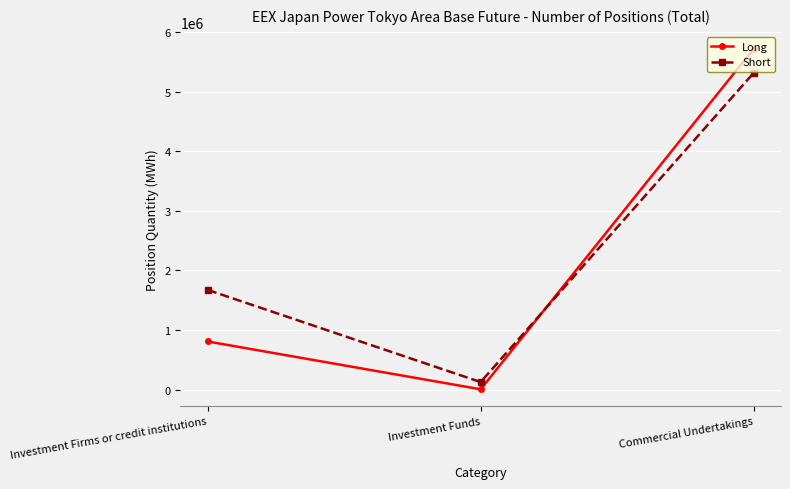

At how many categories does at least one series exceed 5658326?

1